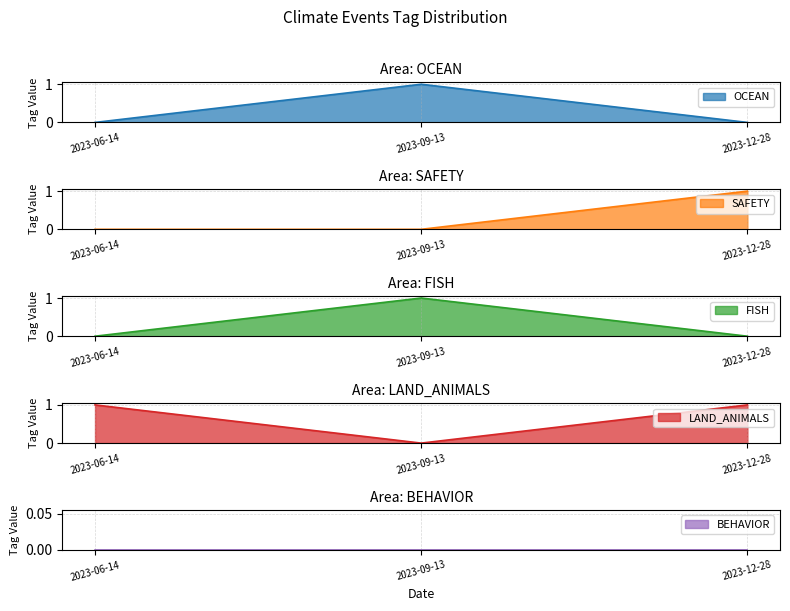

Which series has the largest total across all categories?

LAND_ANIMALS